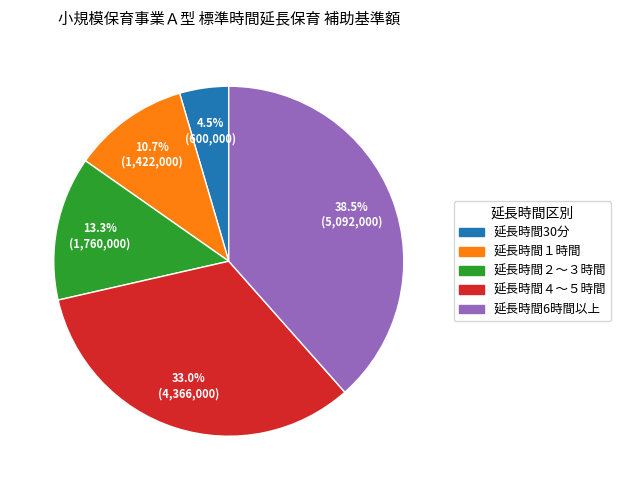

Is there any slice that represents more than half of the pie?

No